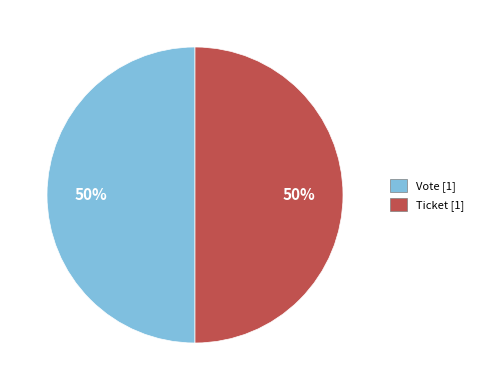

What is the ratio of the value at Ticket to the value at Vote?

1.0